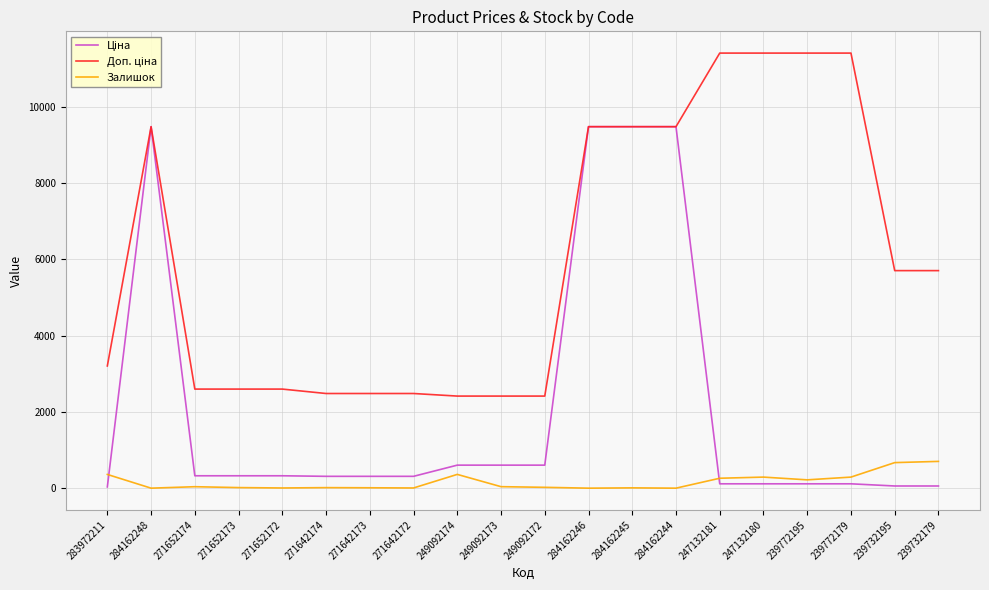

Is it true that Залишок equals 38.0 at 271652174?

True